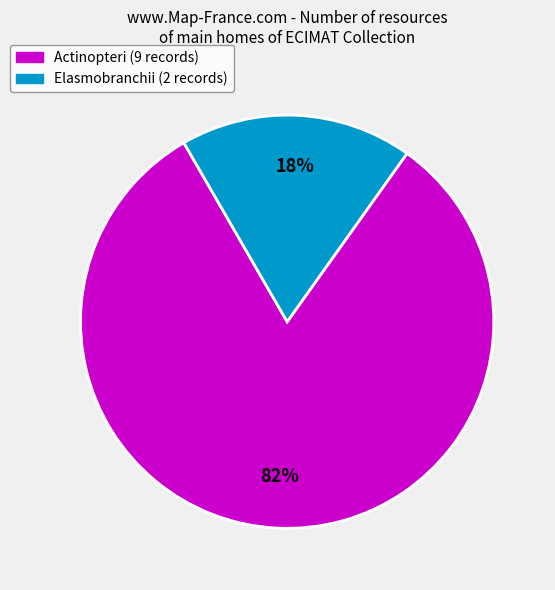

Is there a majority slice in this chart?

Yes